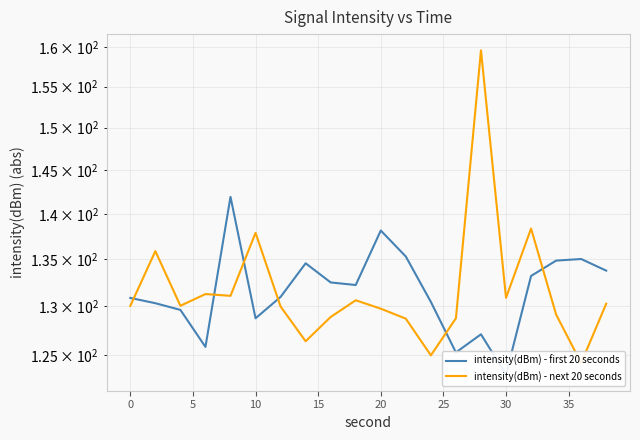

Is the value of intensity(dBm) - first 20 seconds at 13 greater than the value of intensity(dBm) - next 20 seconds at 10?

No